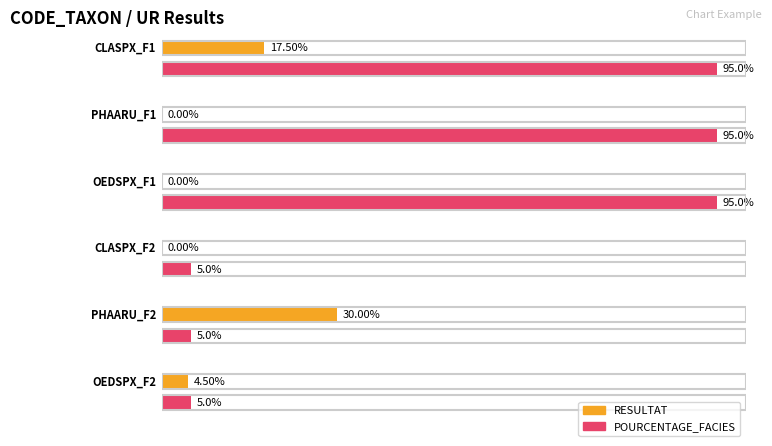

How many categories are shown in the chart?

6